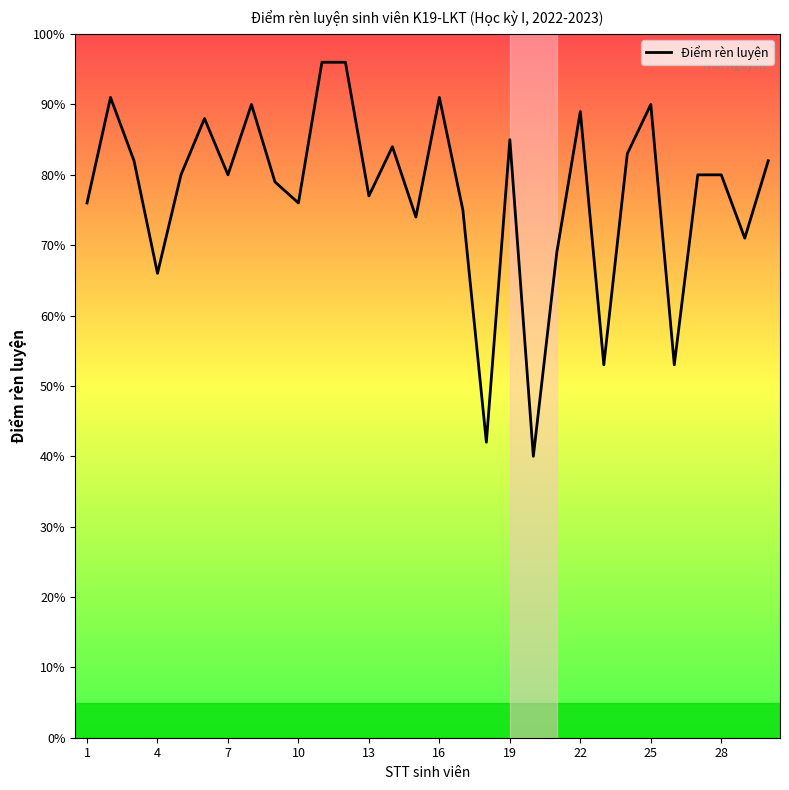

What is the maximum value shown in the chart?

96